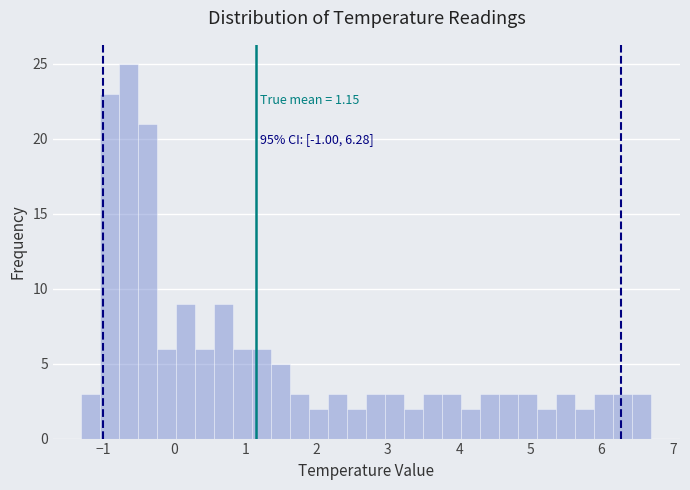

Around what value on the x-axis is the tallest bar? Give the approximate position of its centre, as read against the axis.

-0.6